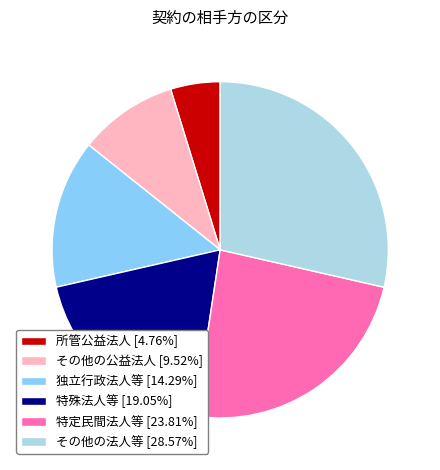

Approximately how many times larger is the value at 独立行政法人等 compared to その他の法人等?

0.5